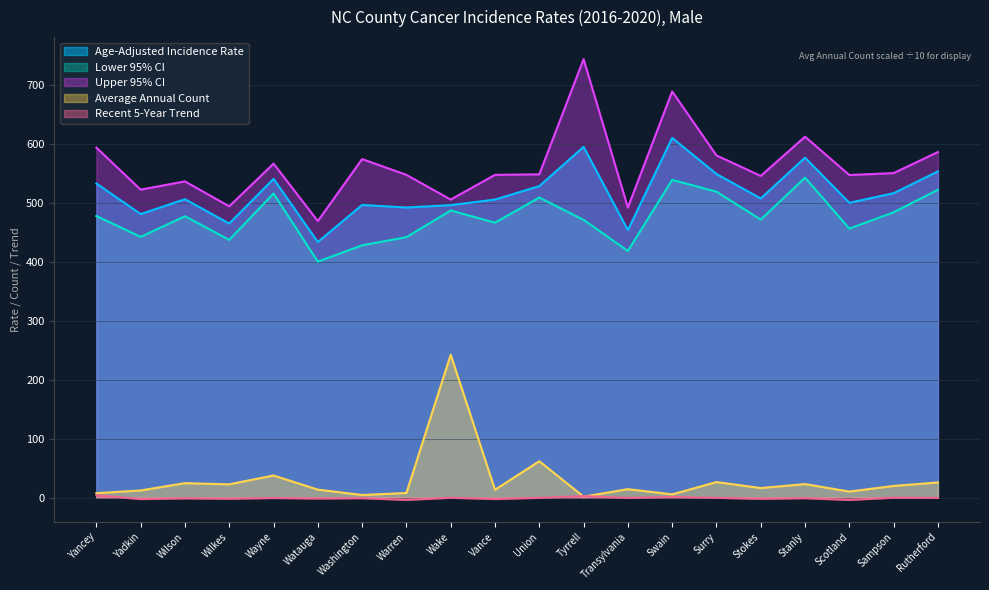

Is it true that Average Annual Count equals 13.7 at Scotland?

False